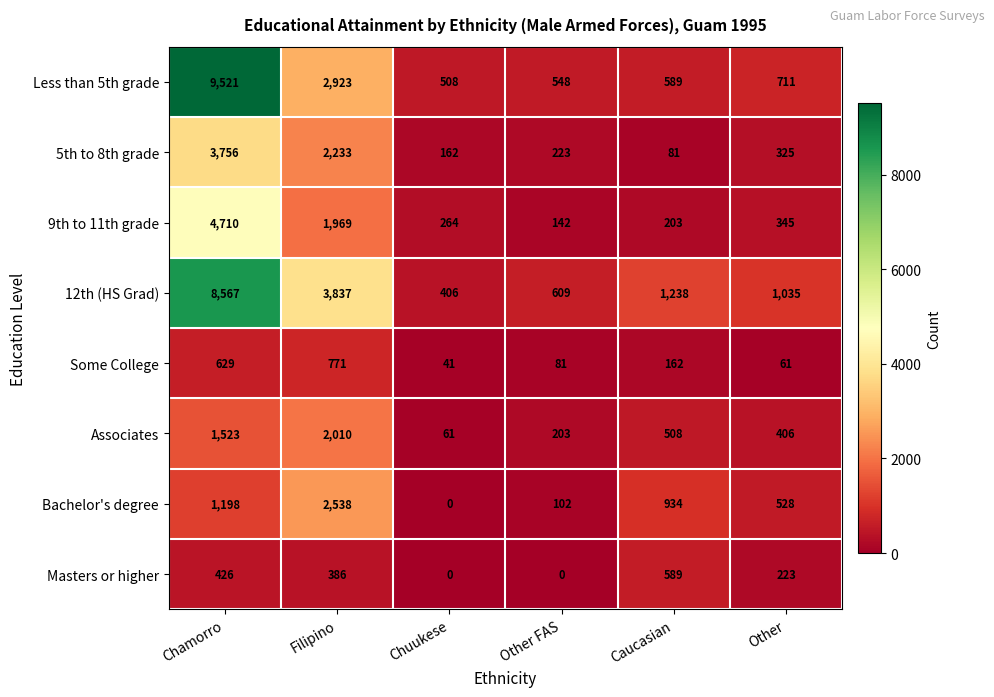

What is the difference between the Bachelor's degree values at Filipino and Caucasian?

1604